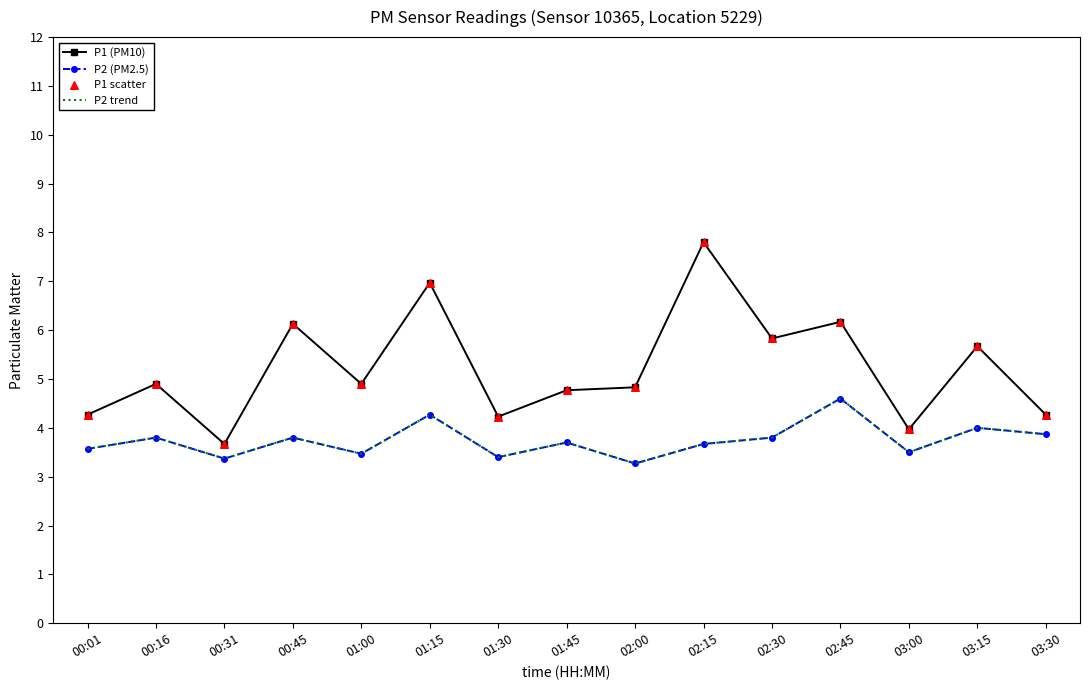

What is the total value across all series at 00:45?

19.9